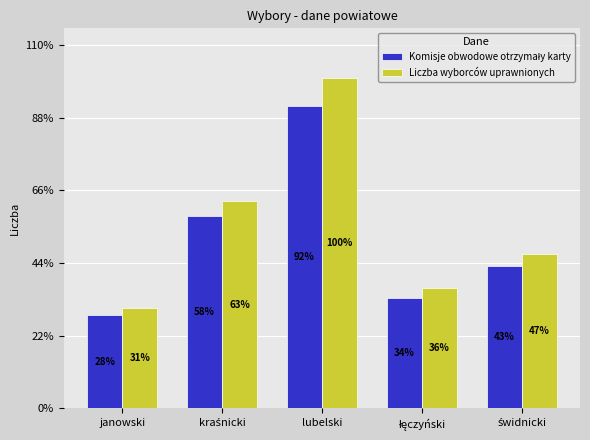

What is the label of the 5th bar from the left?

świdnicki